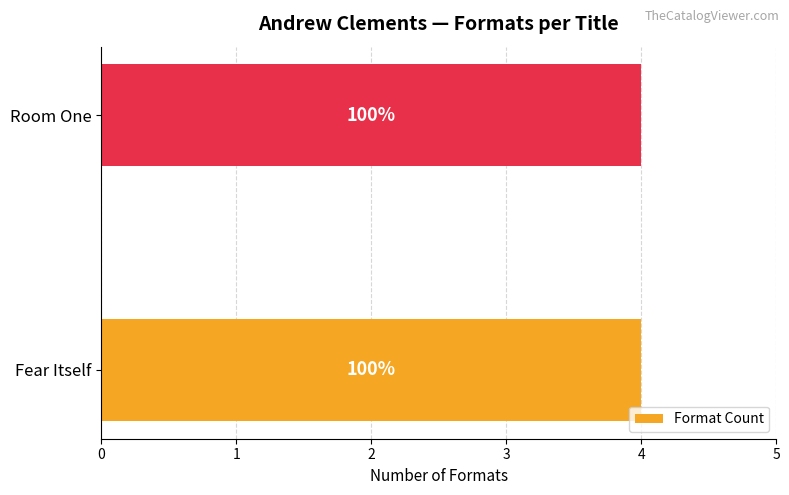

Are the bars grouped side by side (vs. stacked)?

Yes